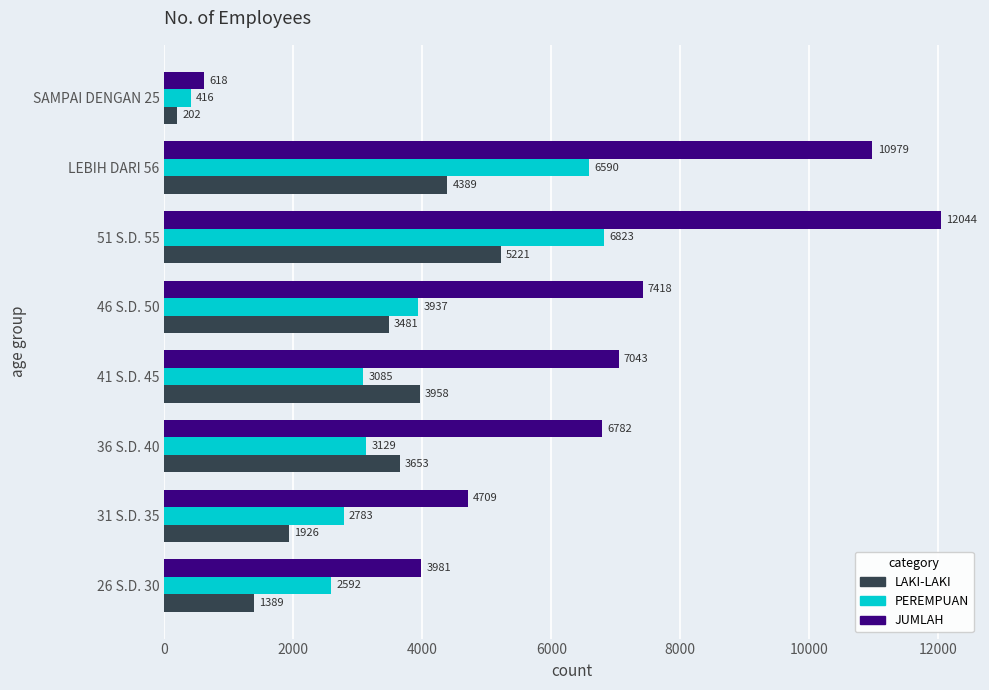

True or false: LAKI-LAKI has a value of 4389 at LEBIH DARI 56.

True